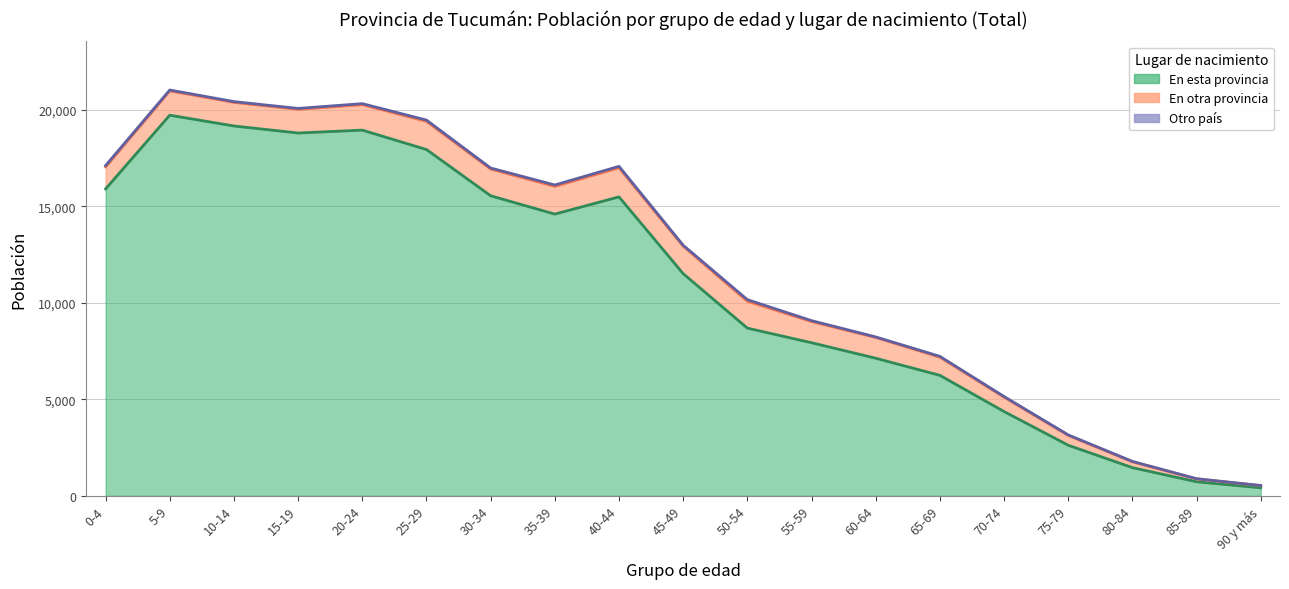

Where is En otra provincia nearest to the value 812?

70-74